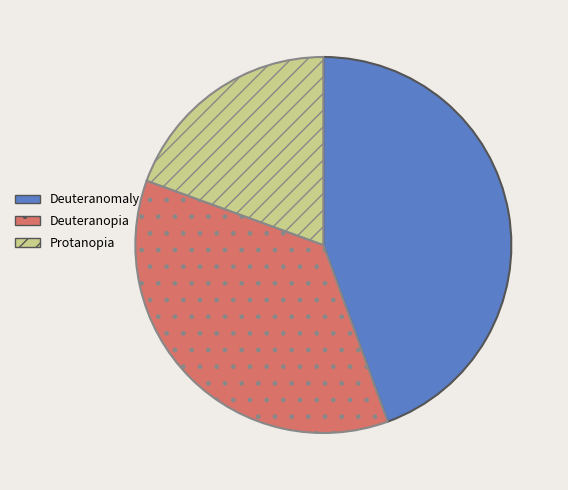

Is Deuteranomaly the majority of the pie?

No